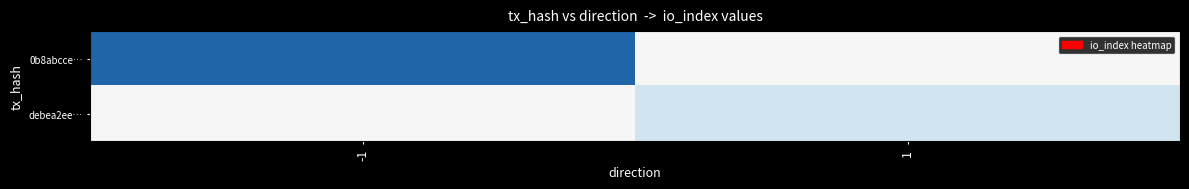

List the series in order of their overall mean, lowest first.

debea2ee…, 0b8abcce…